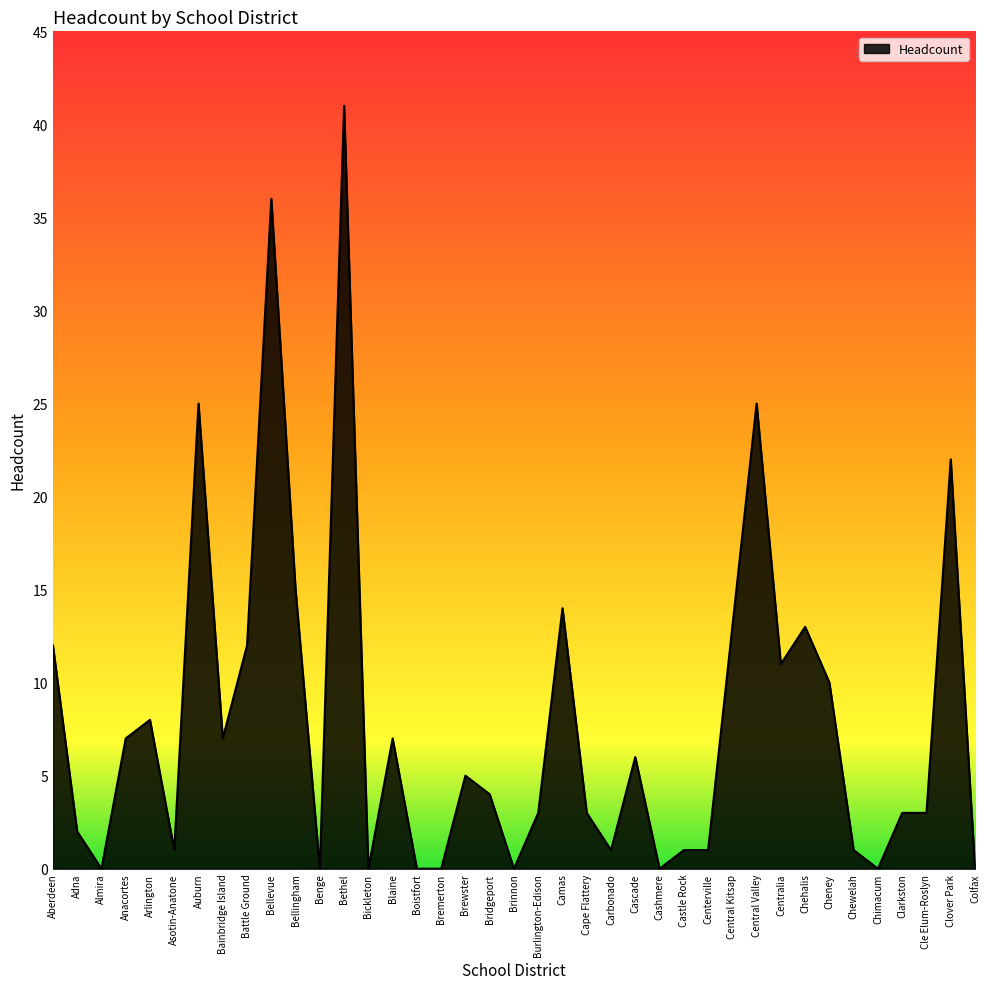

What is the sum of all values?

312